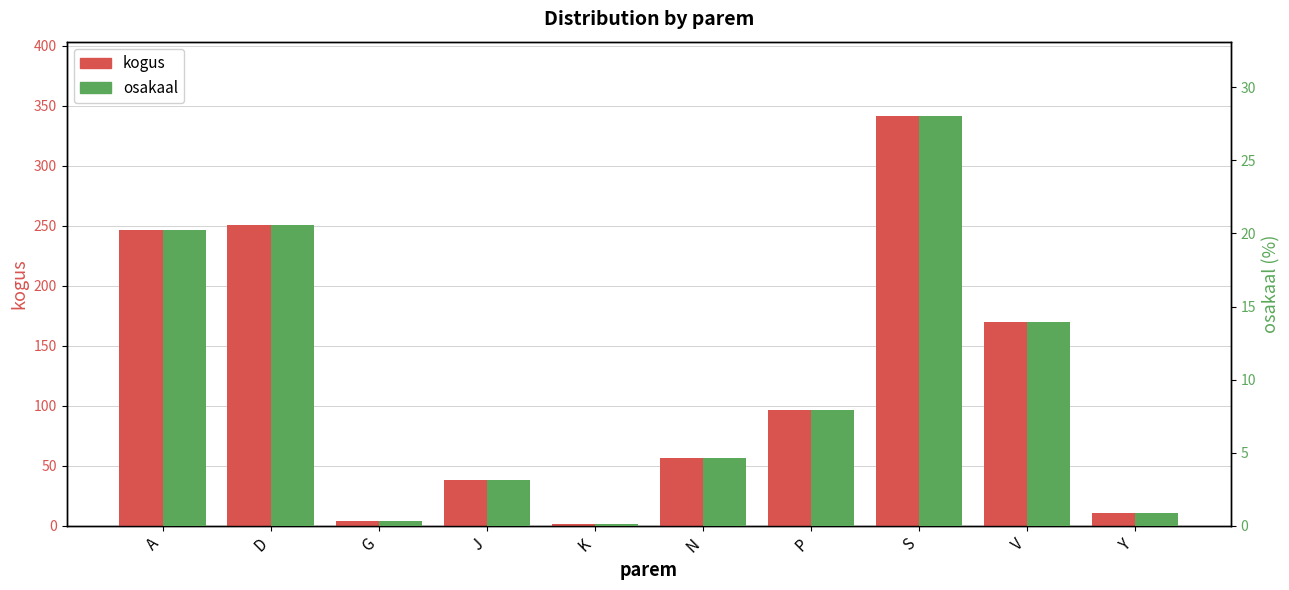

How many series are shown in this chart?

2